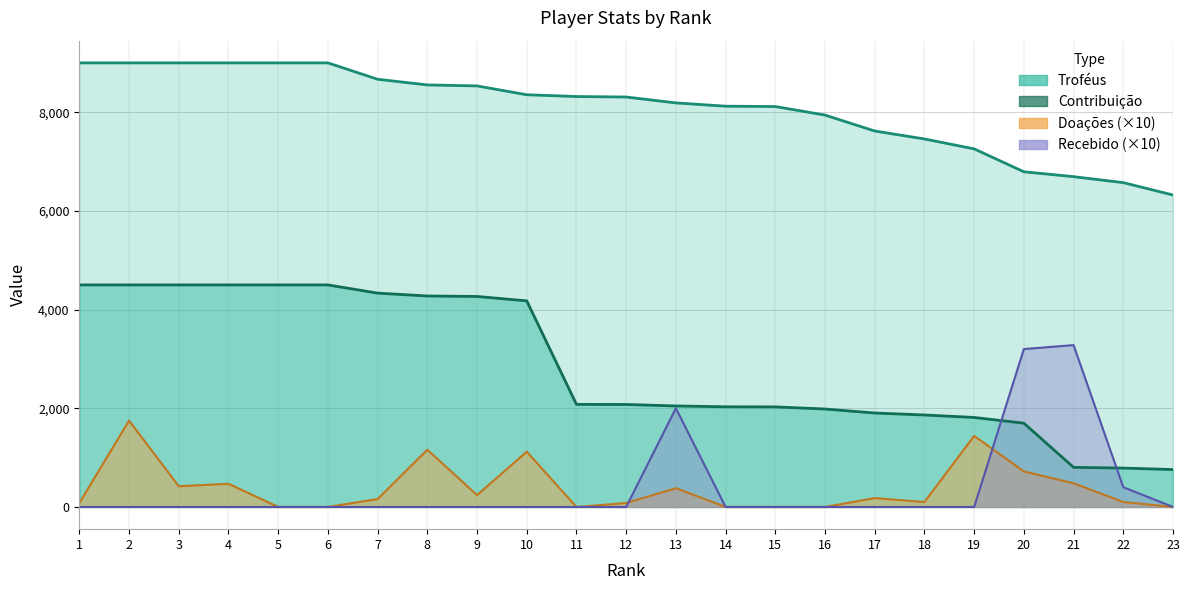

Between 23 and 7, which is larger?

7